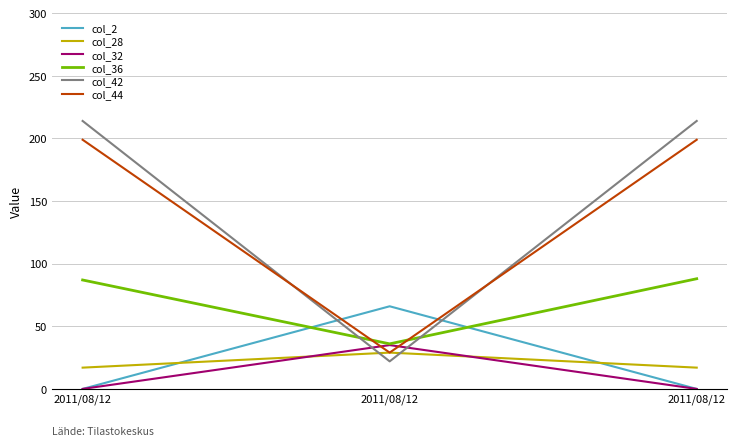

The col_28 series shows 17 at 2011/08/12. True or false?

True